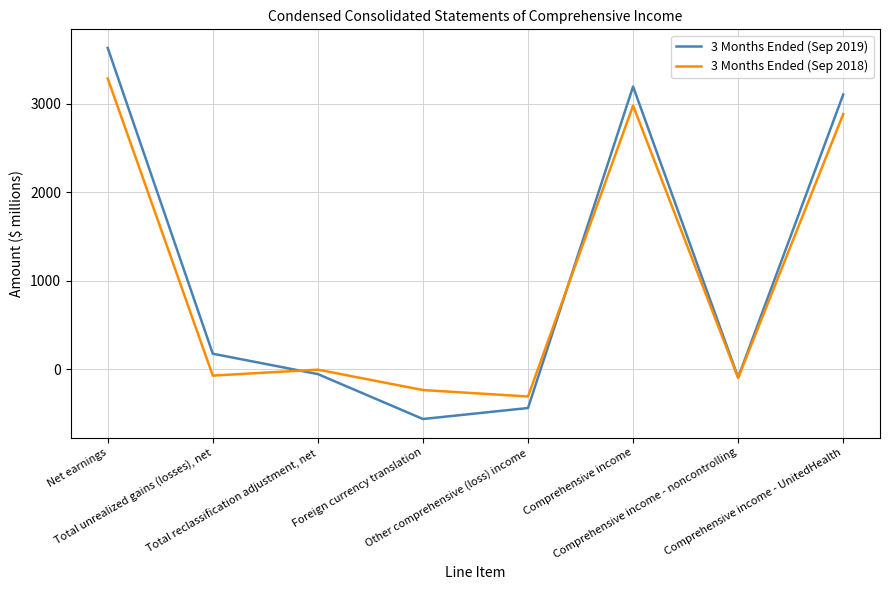

After their last crossing, which series has the higher values: 3 Months Ended (Sep 2019) or 3 Months Ended (Sep 2018)?

3 Months Ended (Sep 2019)